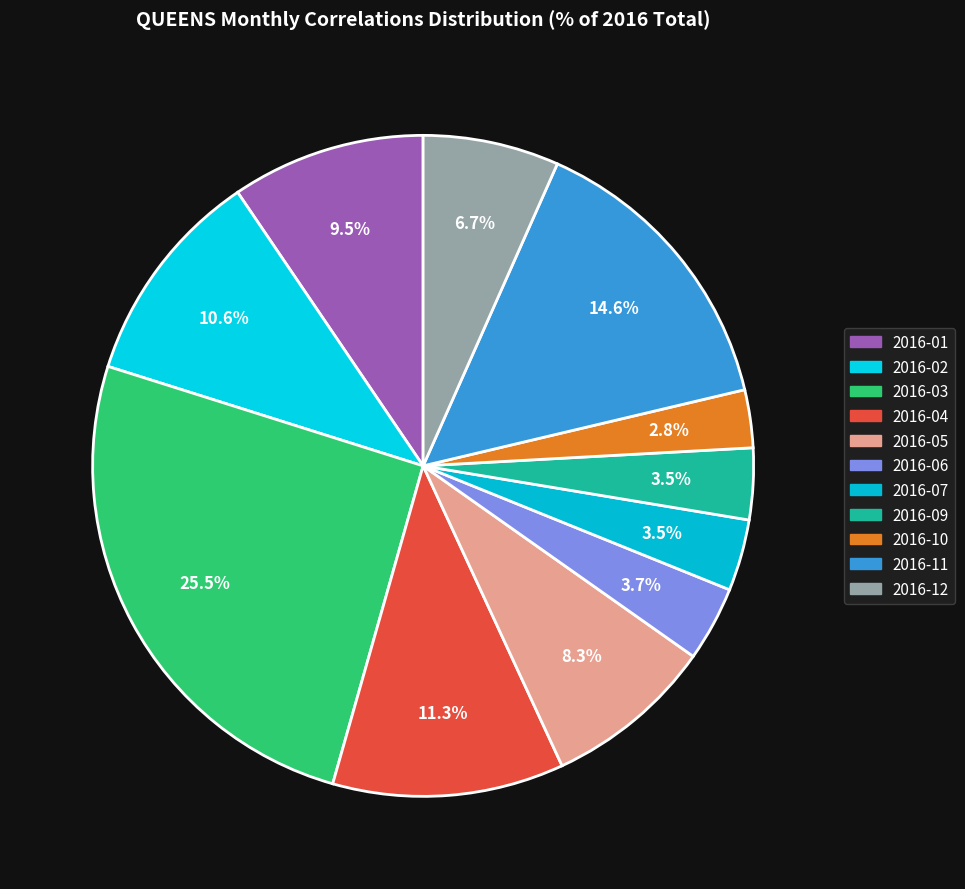

How many segments does this pie chart have?

11